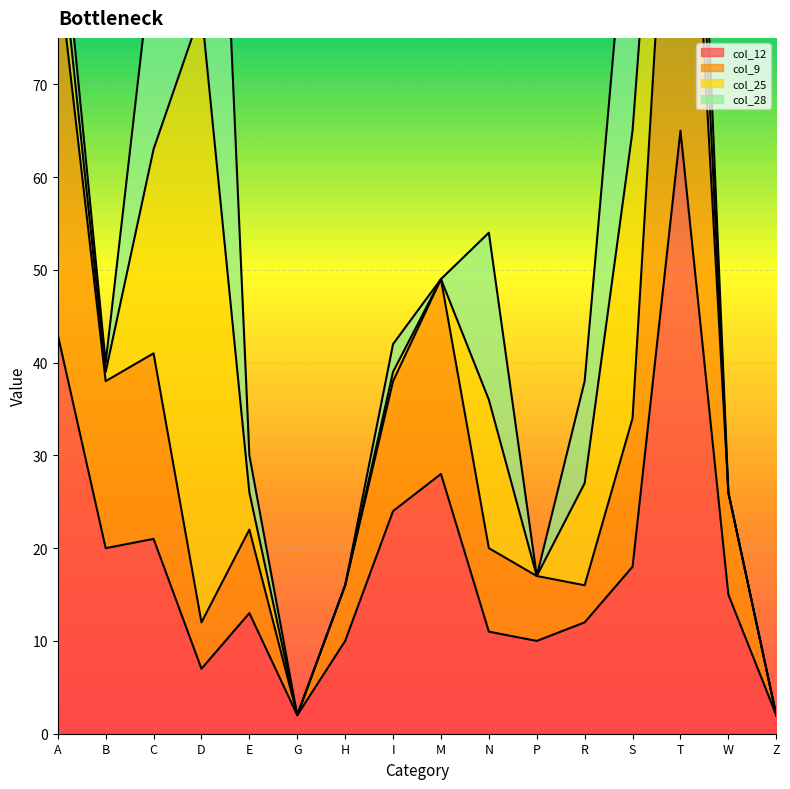

At which category does col_9 reach its first local peak?

C